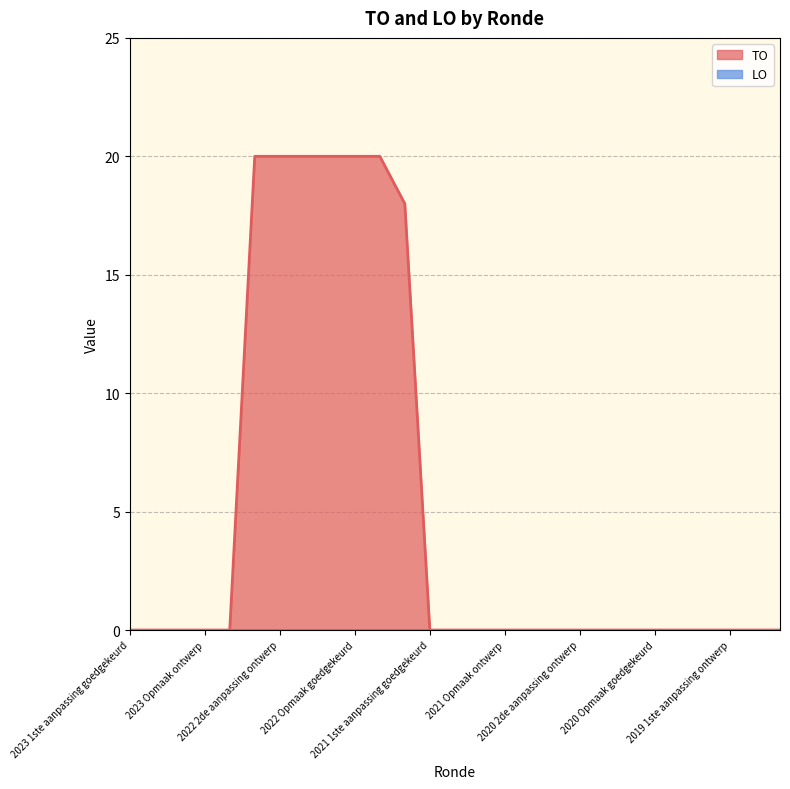

Which series has the largest total across all categories?

TO